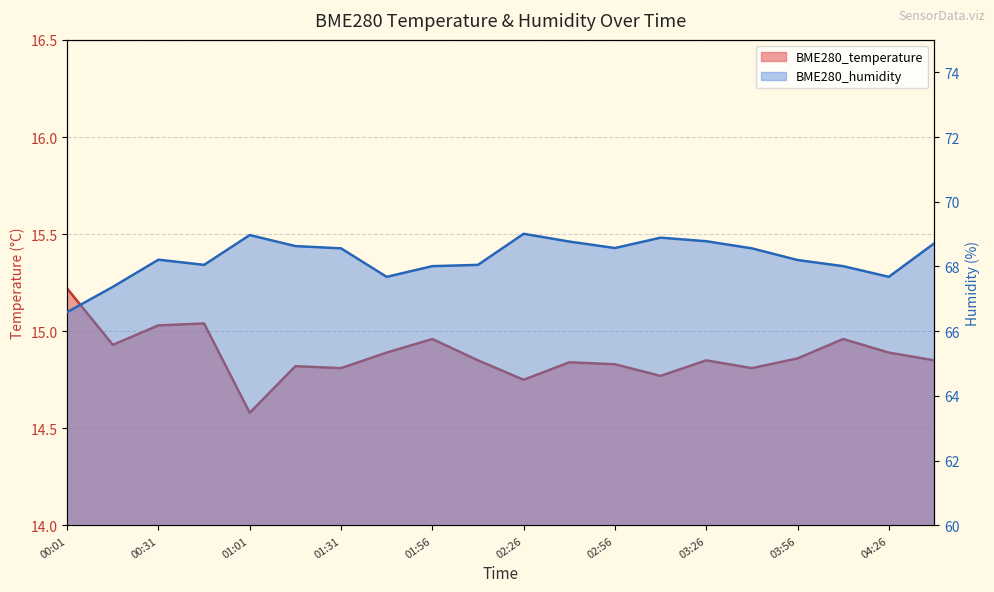

Is it true that BME280_humidity equals 68.0 at 00:46?

True